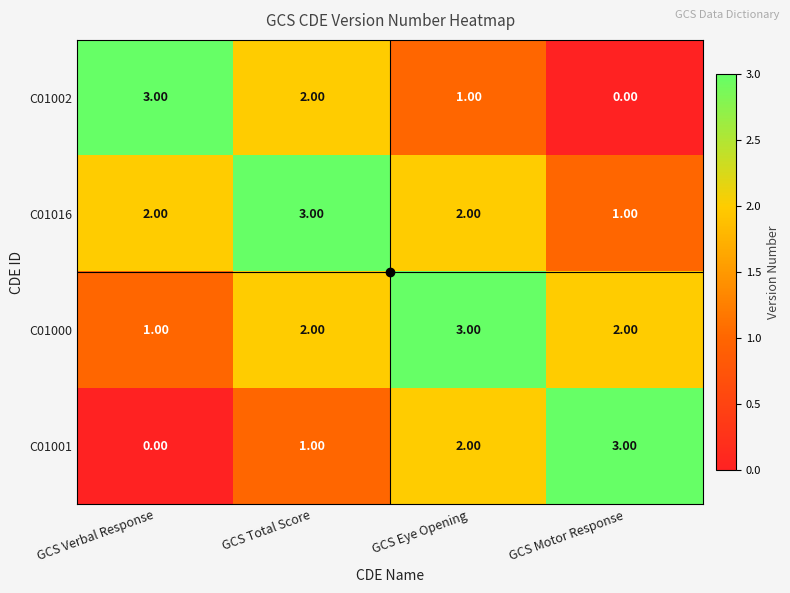

What is the total value across all series at GCS Total Score?

8